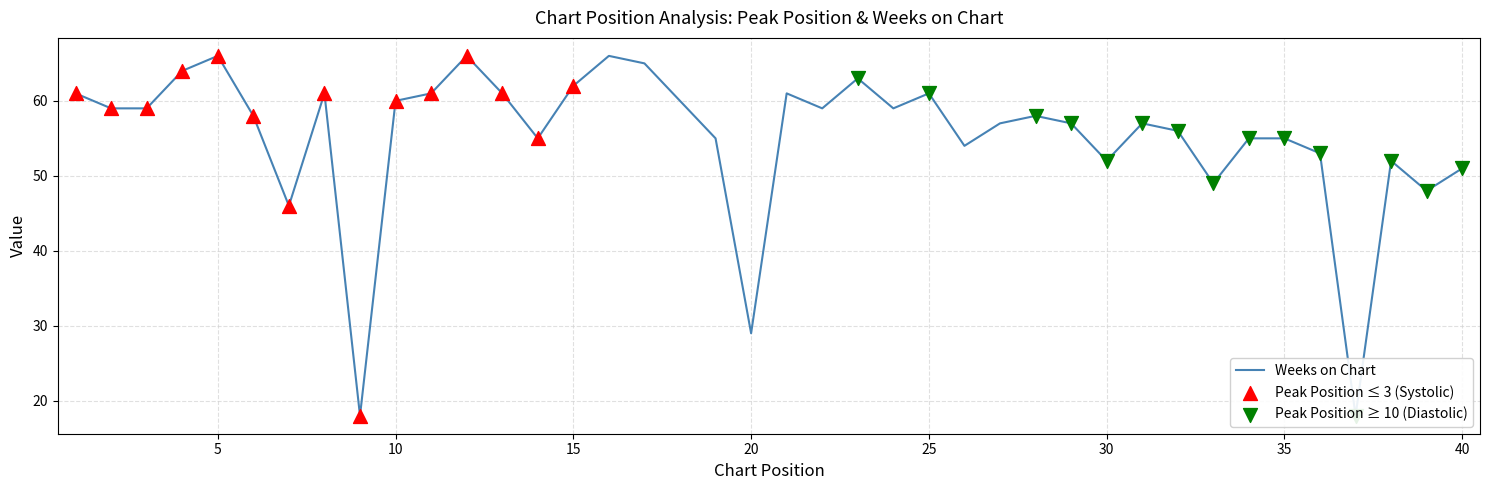

What is the change in value from 9 to 40?

+33